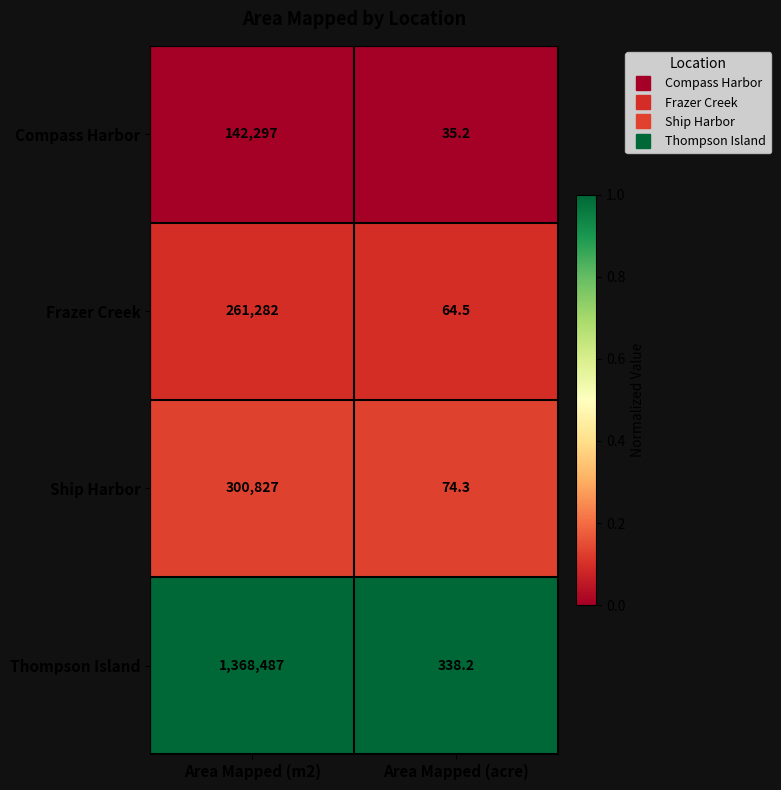

Which series has the largest range (max minus min)?

Thompson Island